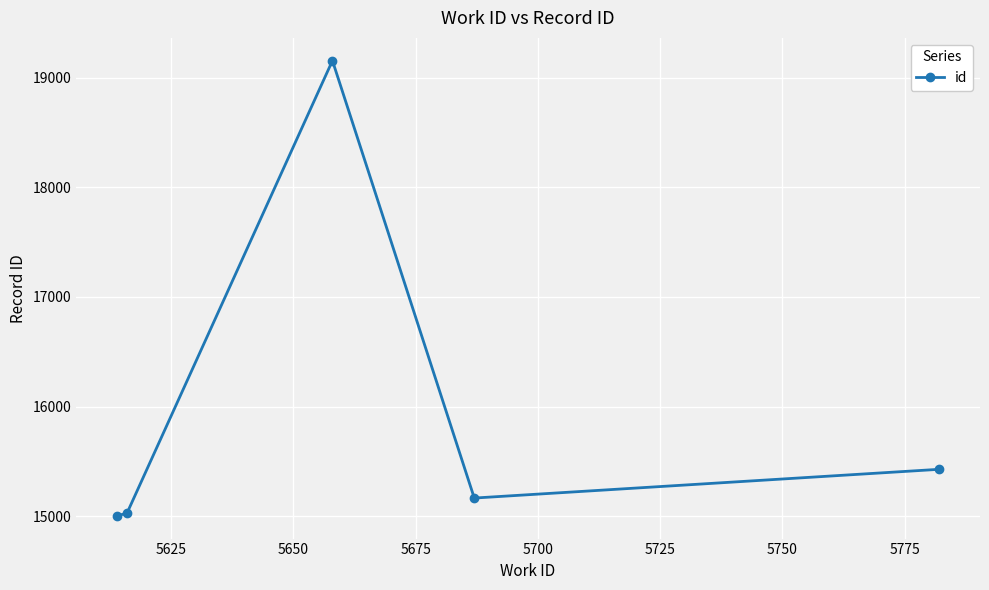

What is the sum of all values?

79781